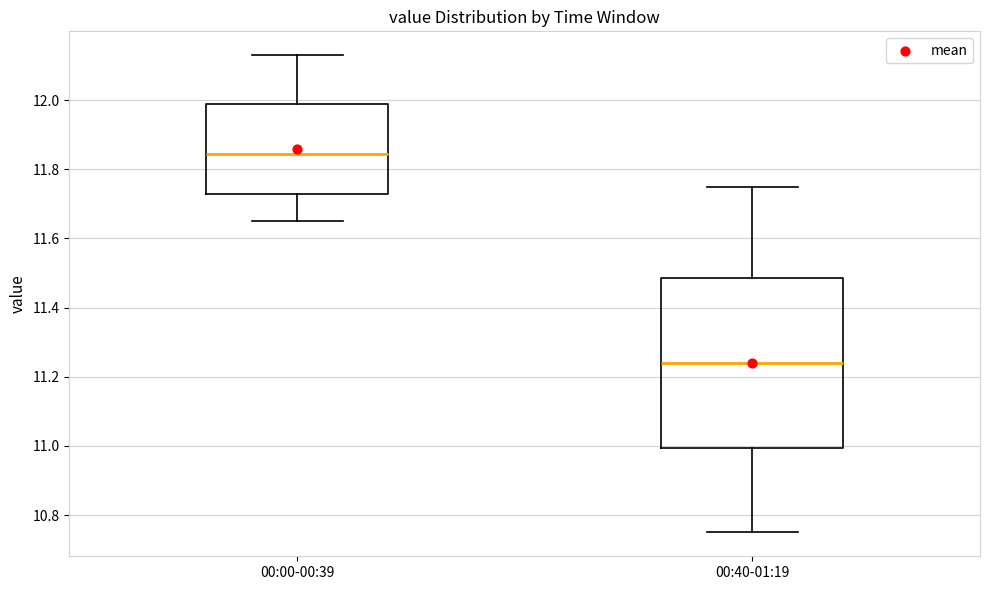

Where is the lower edge of the box for 00:00-00:39 on the y-axis? The values are not printed on the chart, so give them approximately, as read against the axis.

11.74